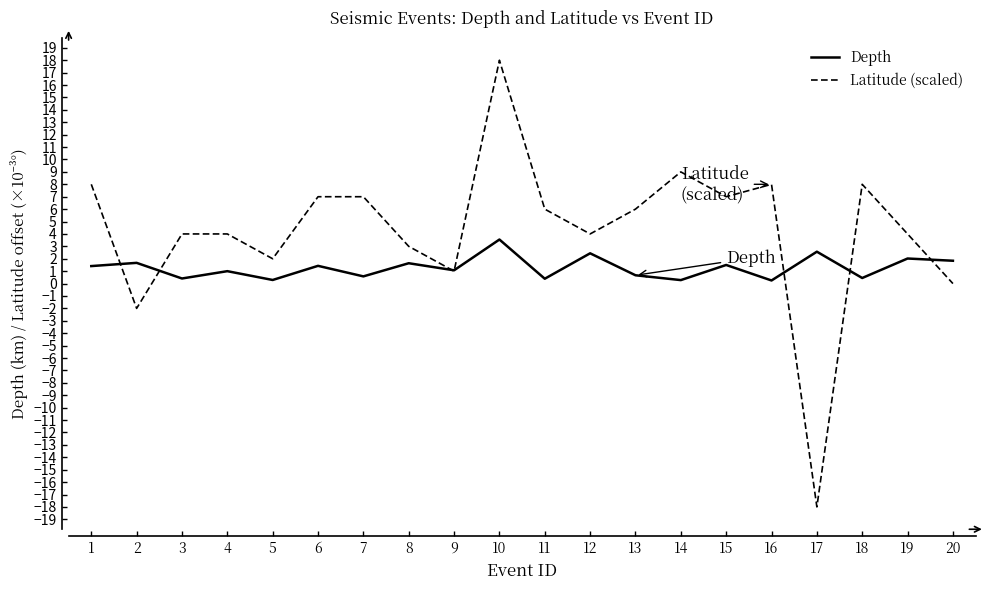

What is the difference between the highest and lowest values at 20?

1.8